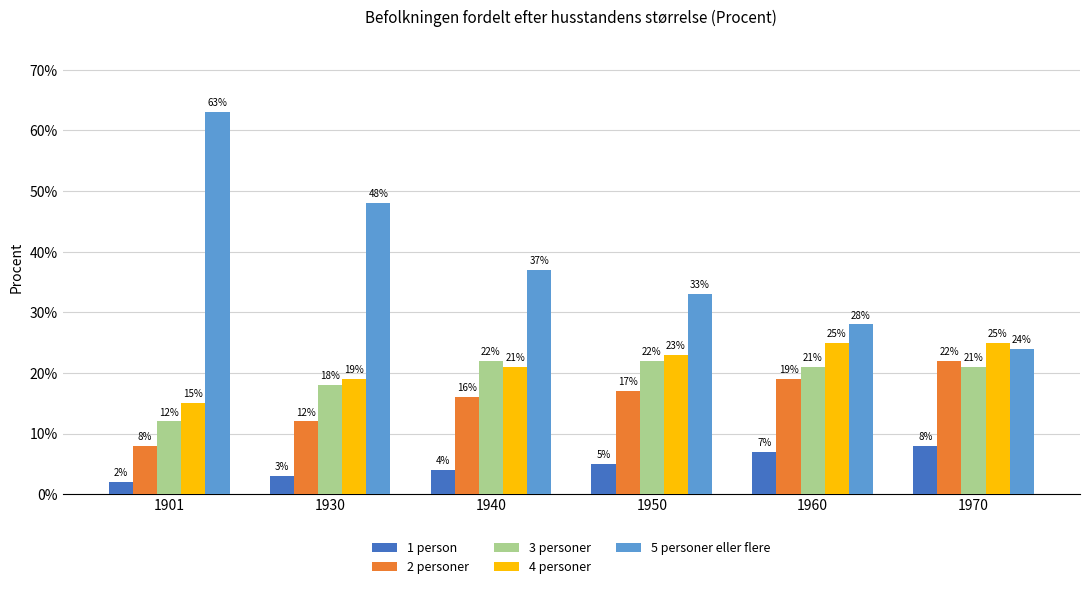

Is the value of 2 personer at 1940 greater than the value of 5 personer eller flere at 1950?

No